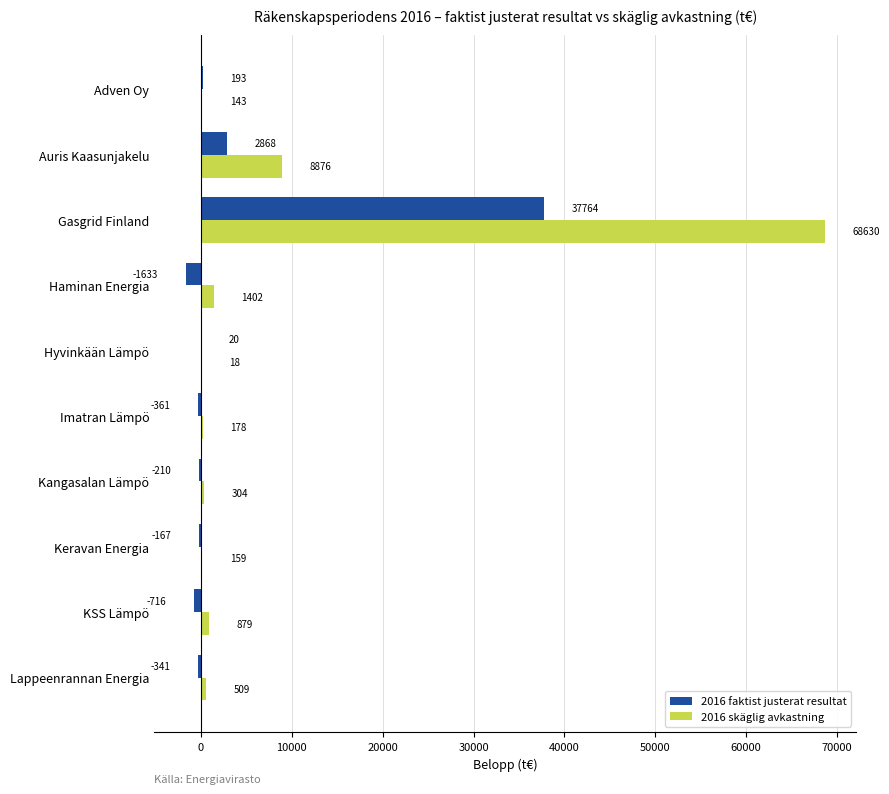

At which label does 2016 faktist justerat resultat reach its peak?

Gasgrid Finland